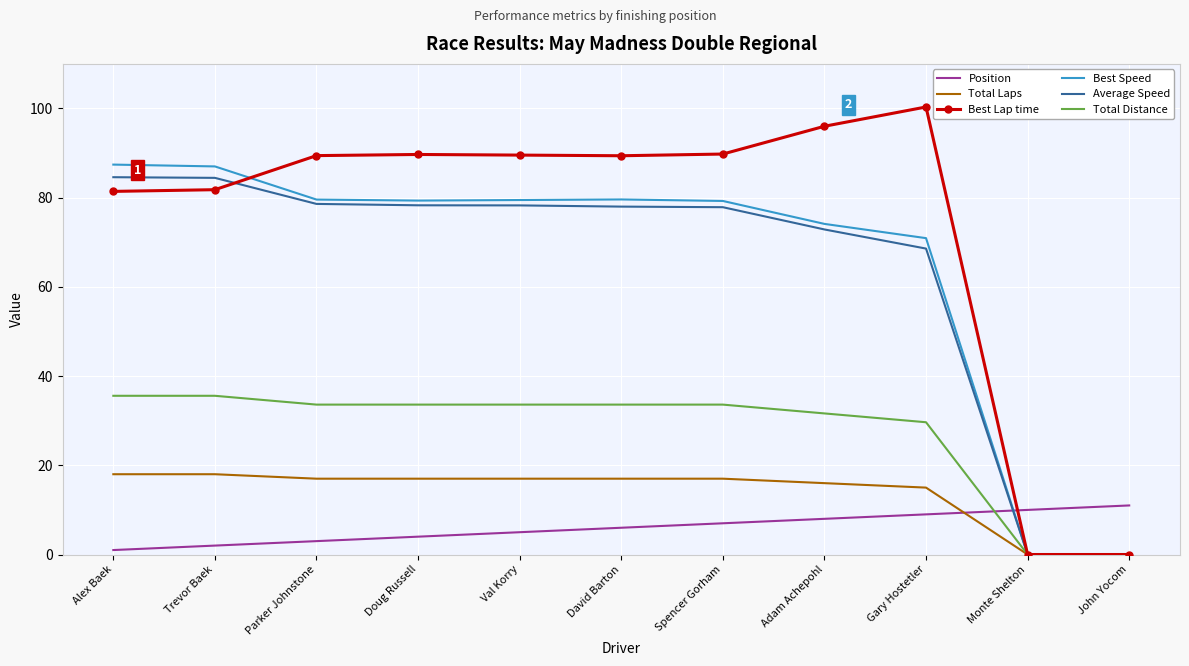

What position from the left is Spencer Gorham?

7